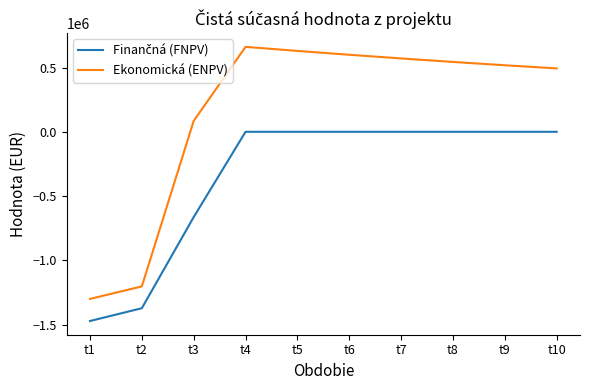

Where is Ekonomická (ENPV) nearest to the value -319665?

t3